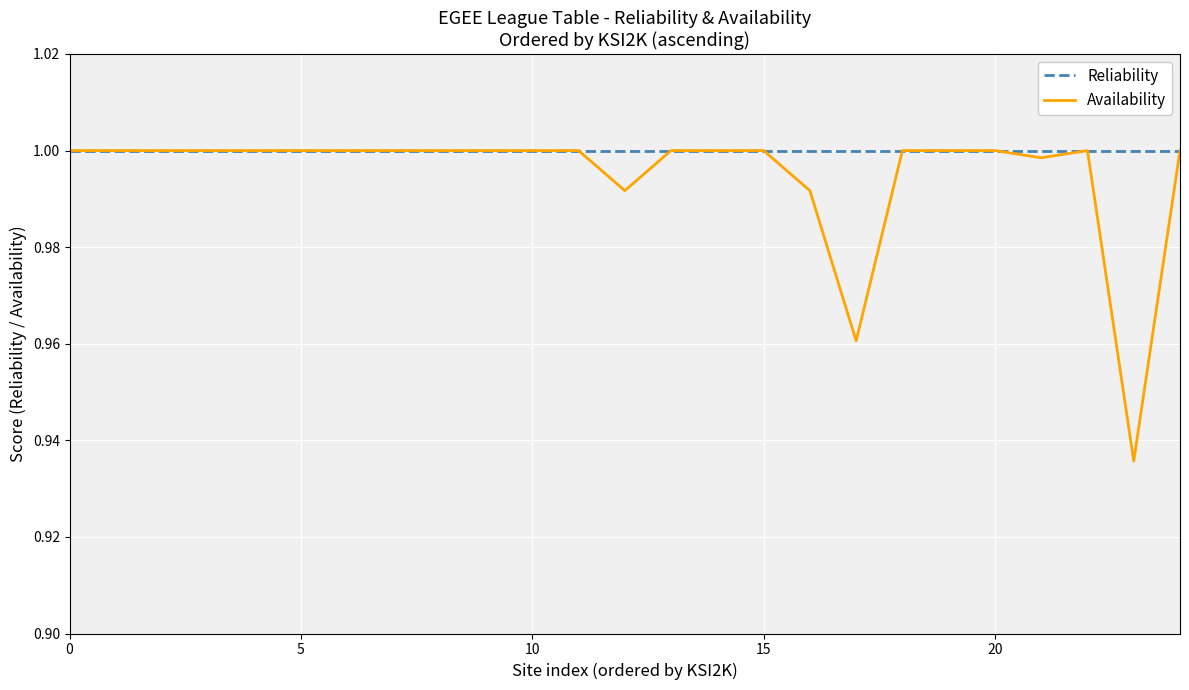

List the series in order of their overall mean, lowest first.

Availability, Reliability